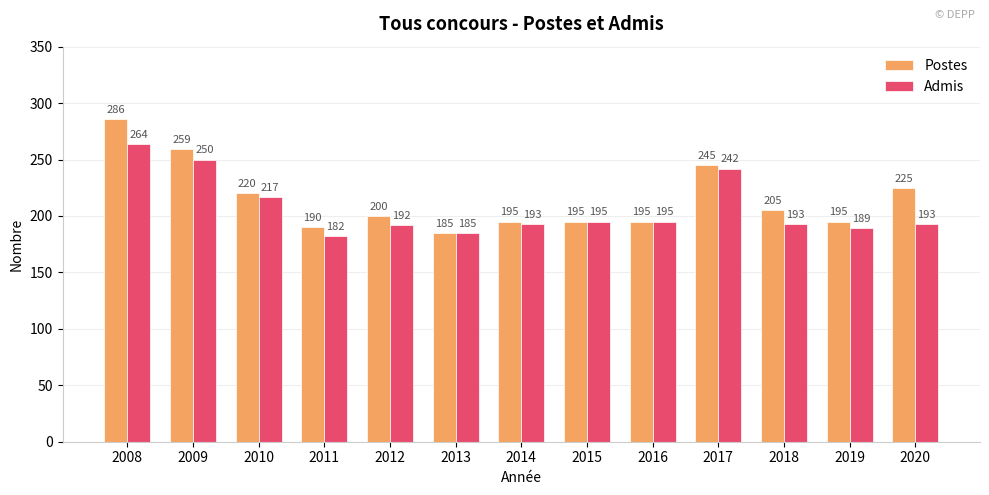

How many bars are there in each group?

2